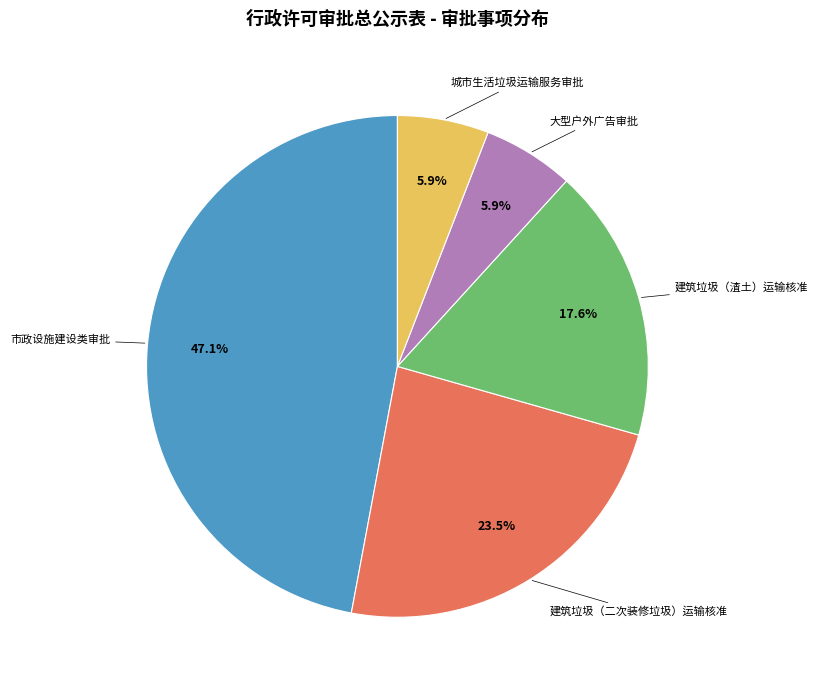

Does any single category account for the majority?

No